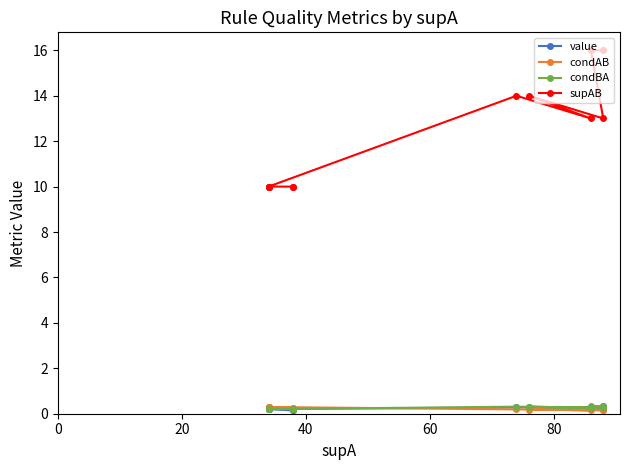

How many lines are shown in the chart?

4